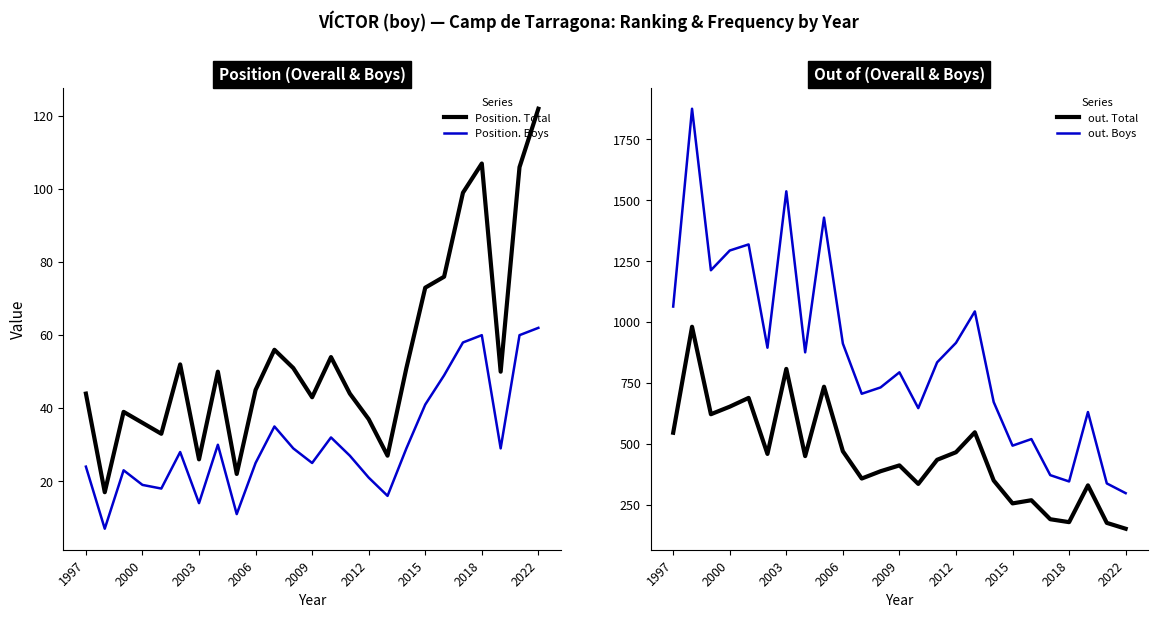

Rank the series at 1997 from highest to lowest value.

out. Boys, out. Total, Position. Total, Position. Boys